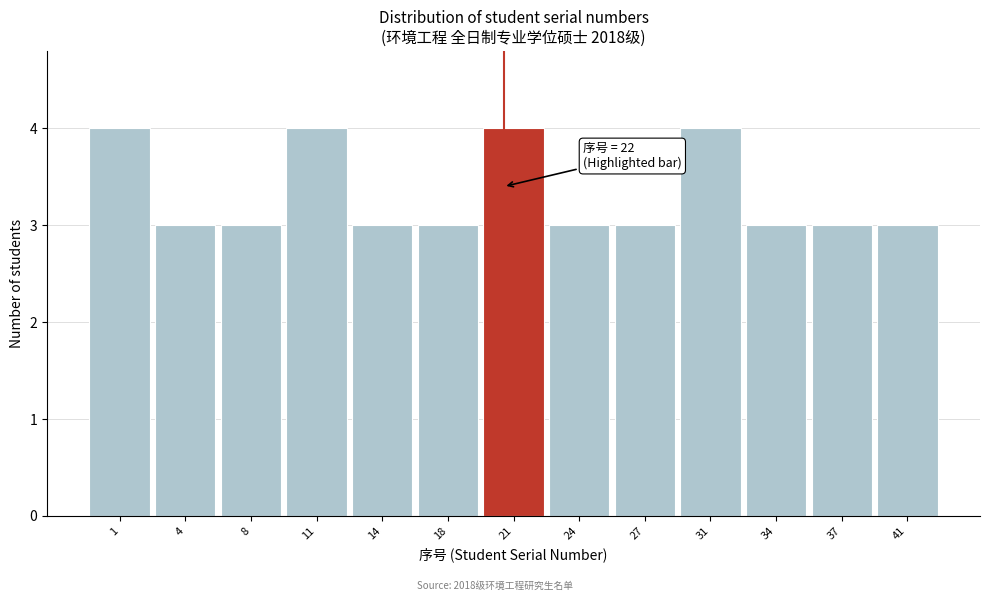

Reading left to right, transcribe all the data shown in this chart.

1=4	4=3	8=3	11=4	14=3	18=3	21=4	24=3	27=3	31=4	34=3	37=3	41=3